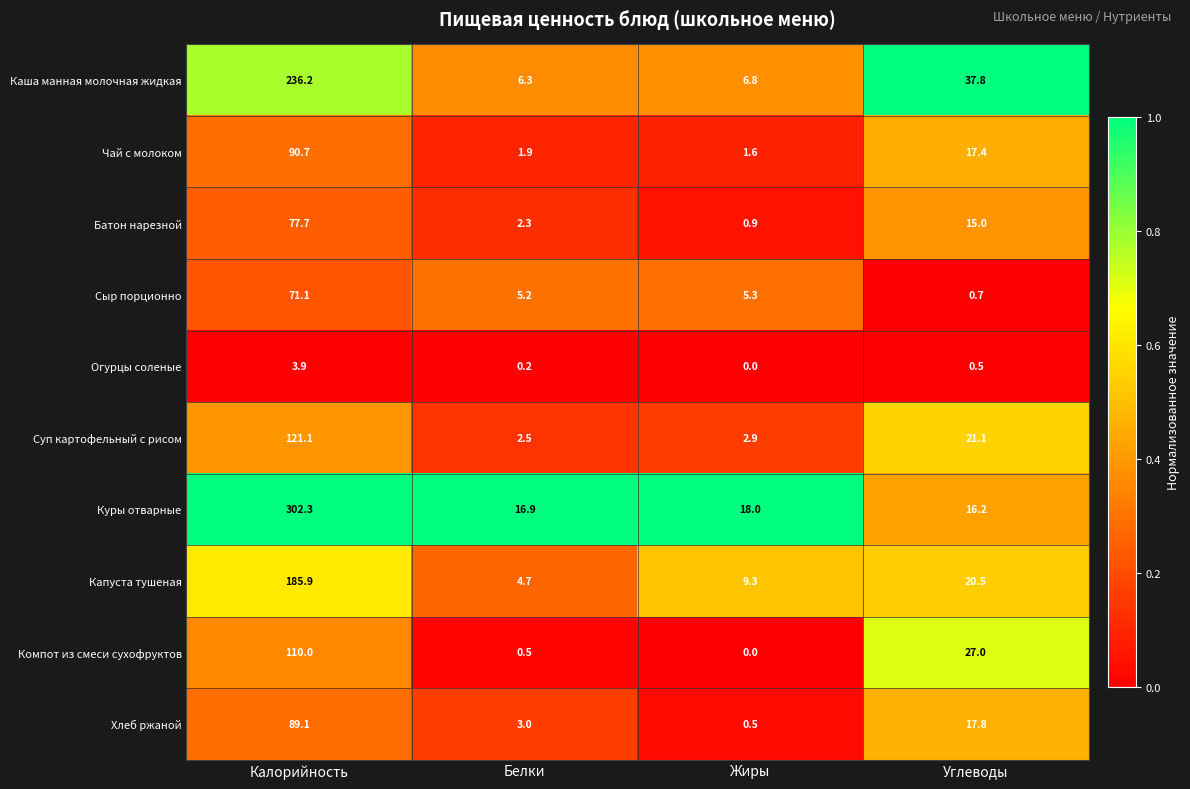

Which label corresponds to the smallest value in the chart?

Жиры